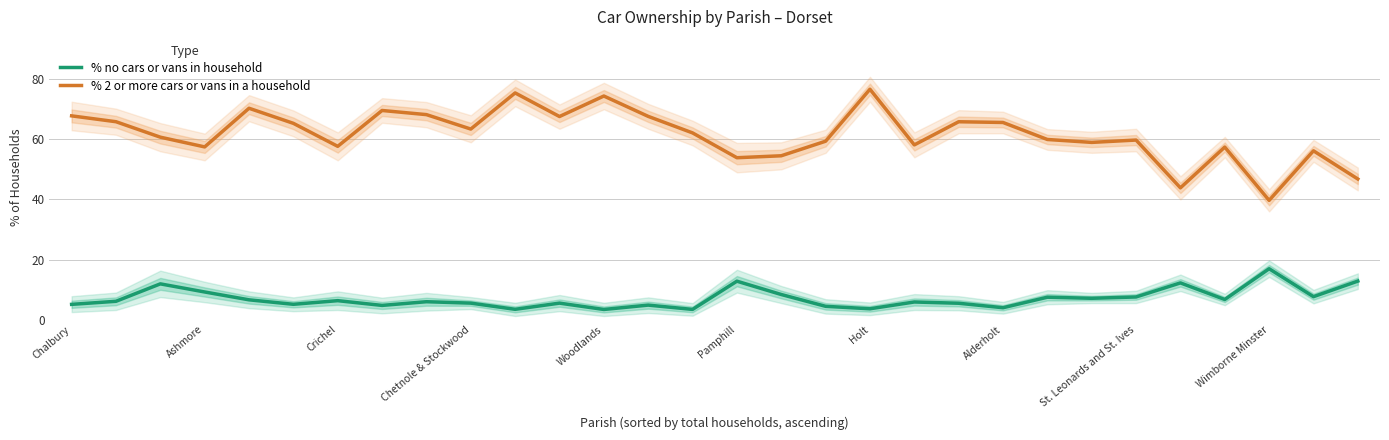

Is the value of % 2 or more cars or vans in a household at Ashmore greater than the value of % no cars or vans in household at Alderholt?

Yes